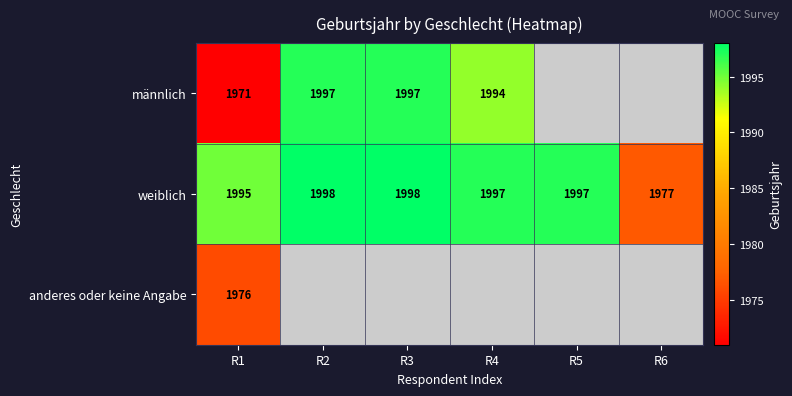

What value does the weiblich series have at R5, to the nearest 10?

2000